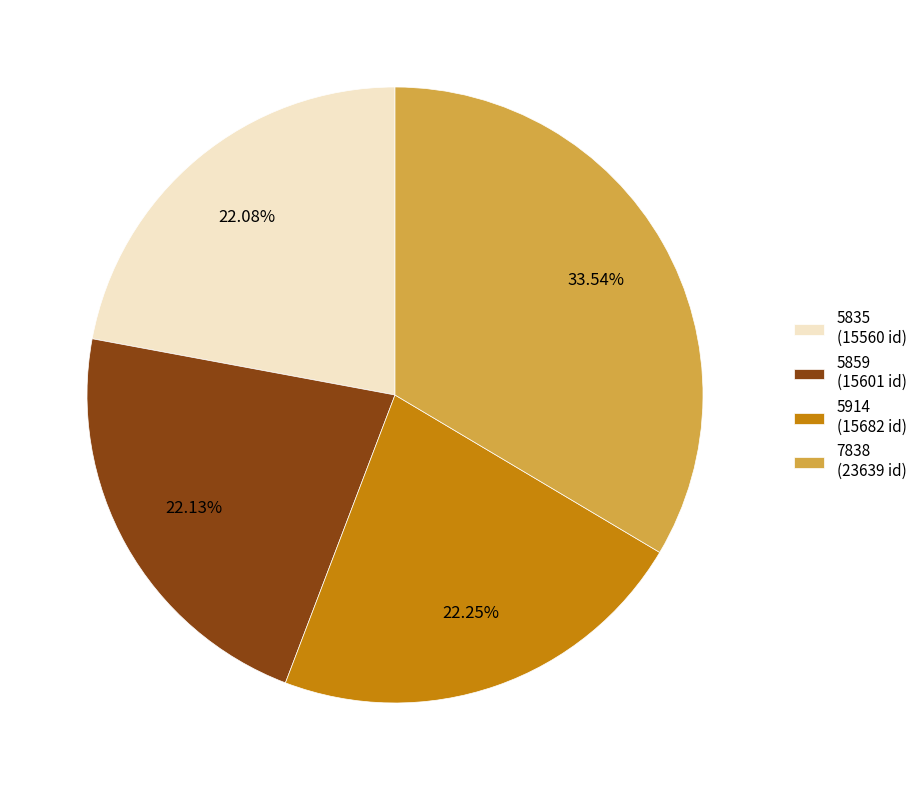

Approximately how many times larger is the value at 5835 compared to 5859?

1.0